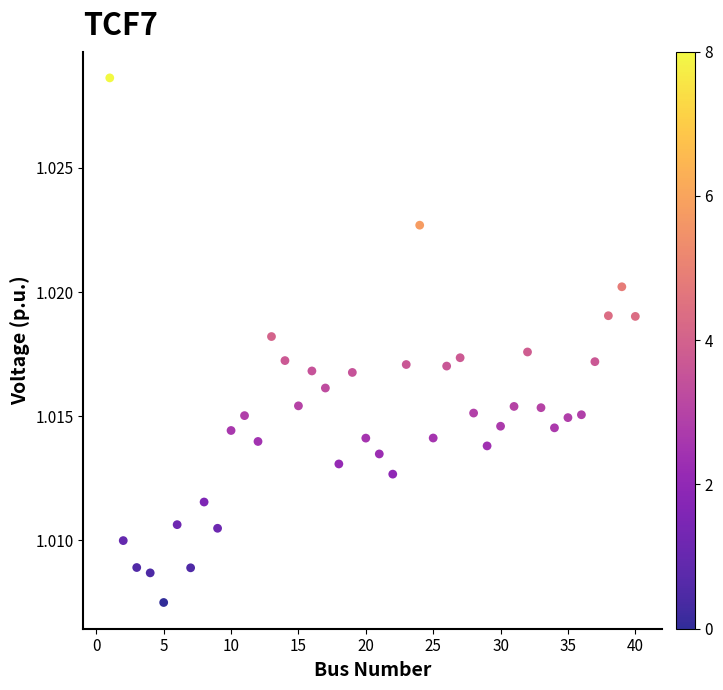

What is the range of X values (max minus min)?

39.0